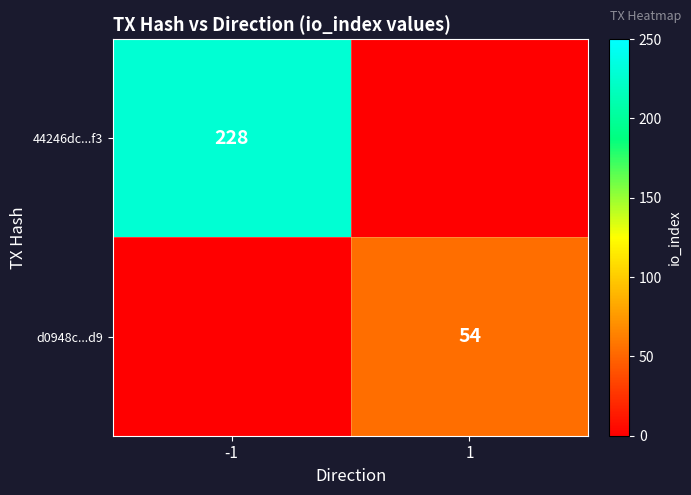

True or false: 44246dc...f3 has a value of 79 at -1.

False